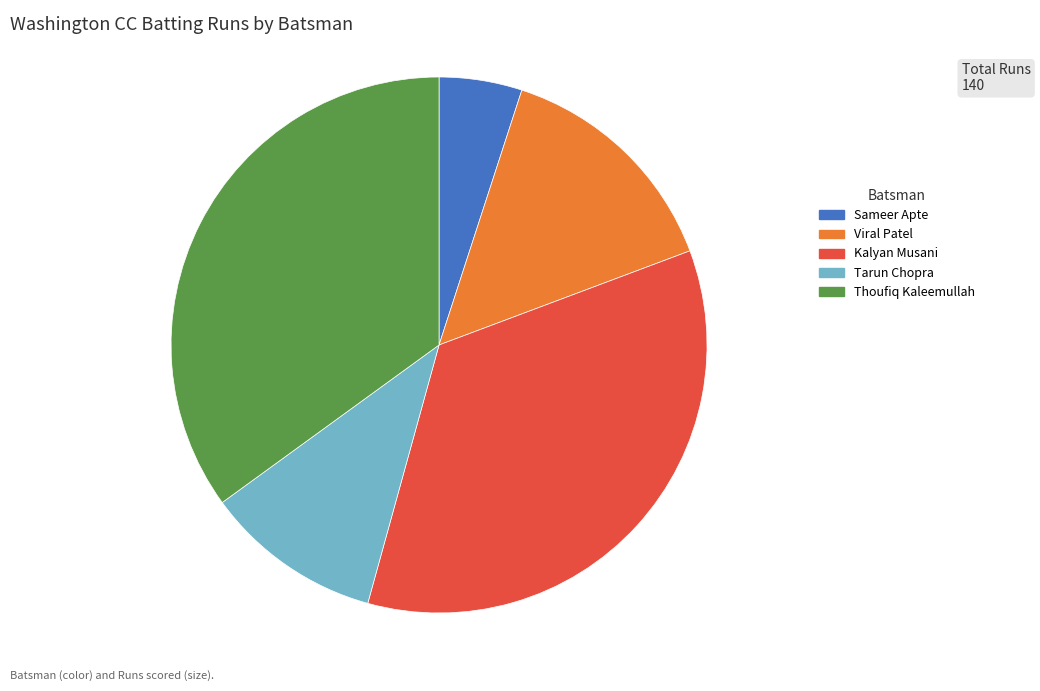

Is the sum of Viral Patel and Kalyan Musani greater than half?

No